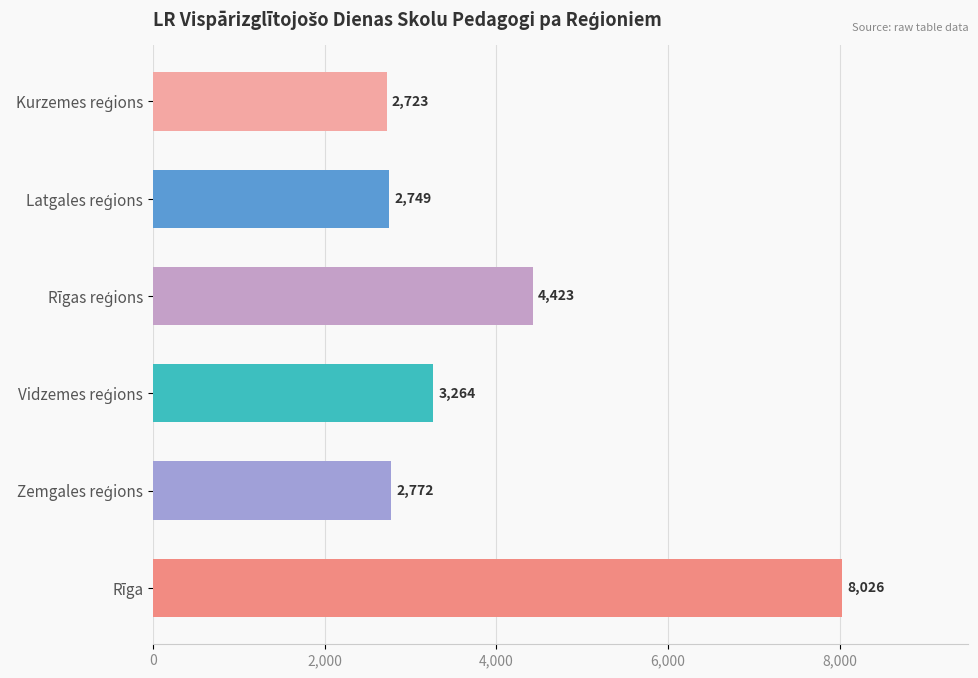

Reading top to bottom, what are all the values shown in this chart?

2723	2749	4423	3264	2772	8026